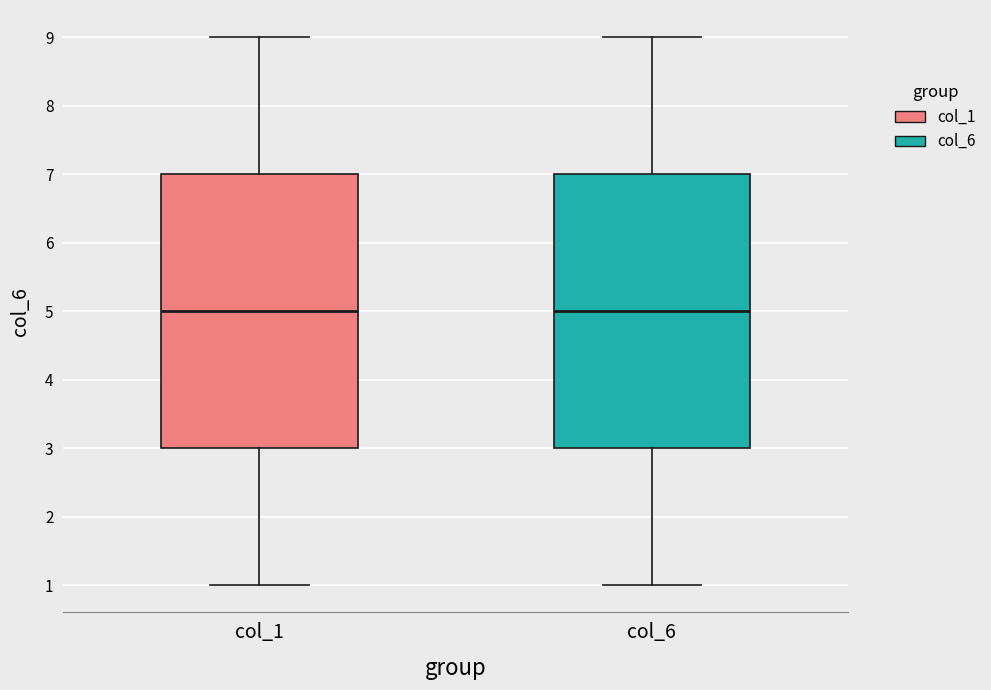

Where does the upper whisker of the box for col_6 end on the y-axis? The values are not printed on the chart, so give them approximately, as read against the axis.

9